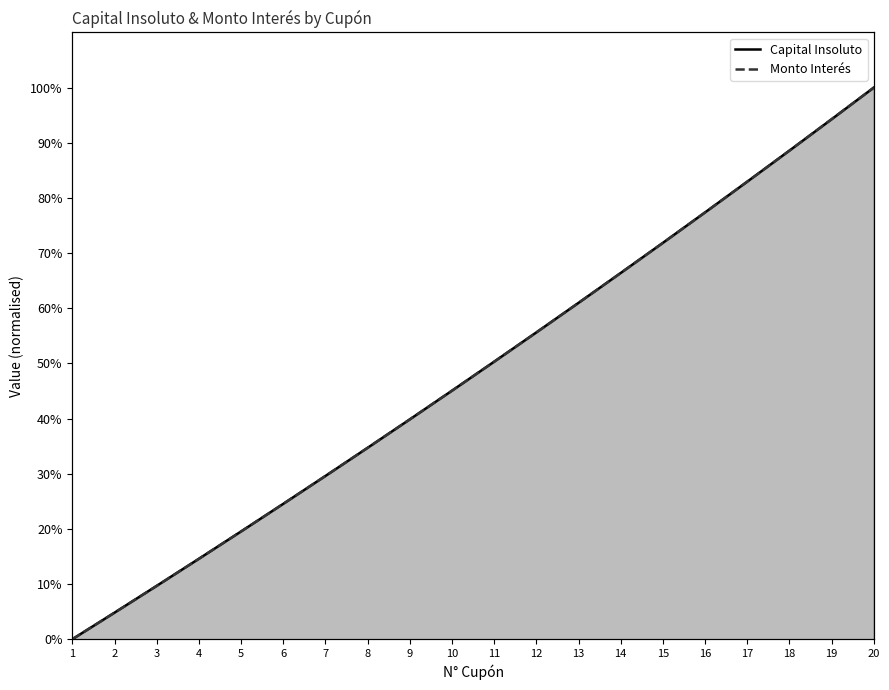

Rank the series at 3 from lowest to highest value.

Monto Interés, Capital Insoluto